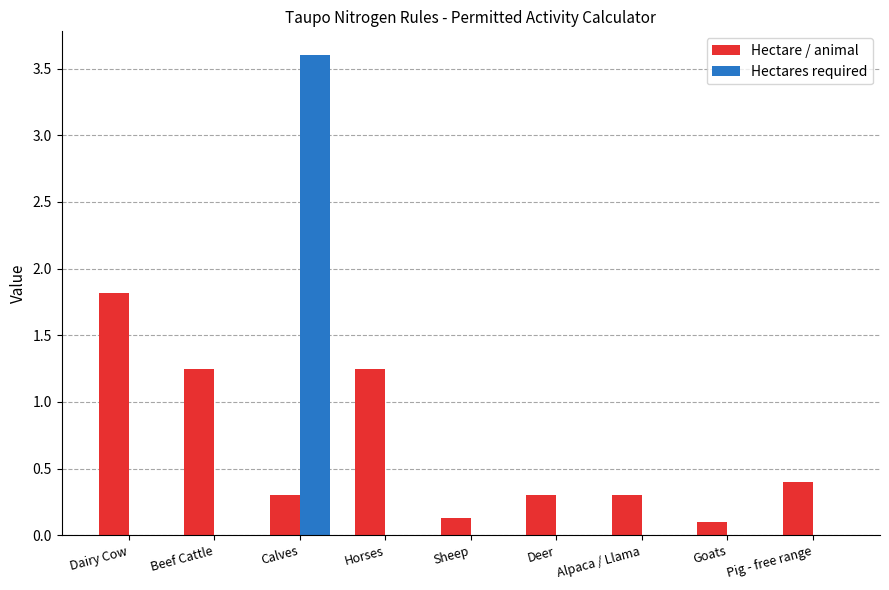

What is the maximum value shown in the chart?

3.6